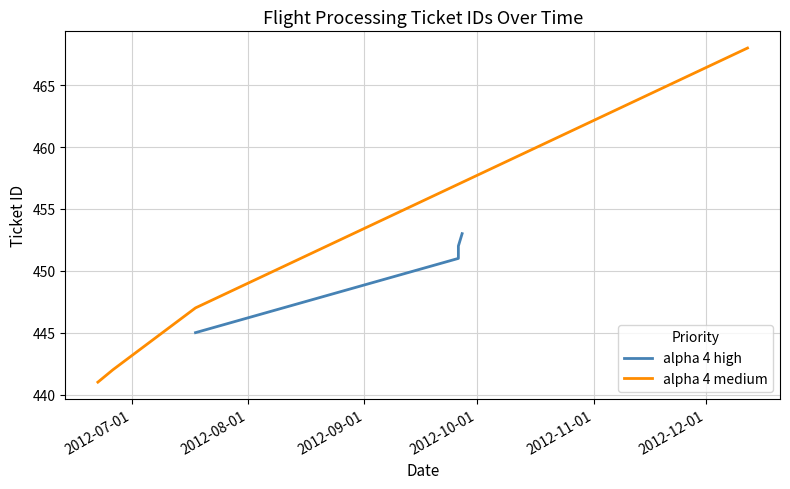

True or false: alpha 4 medium has more than 1 interior local peaks.

False